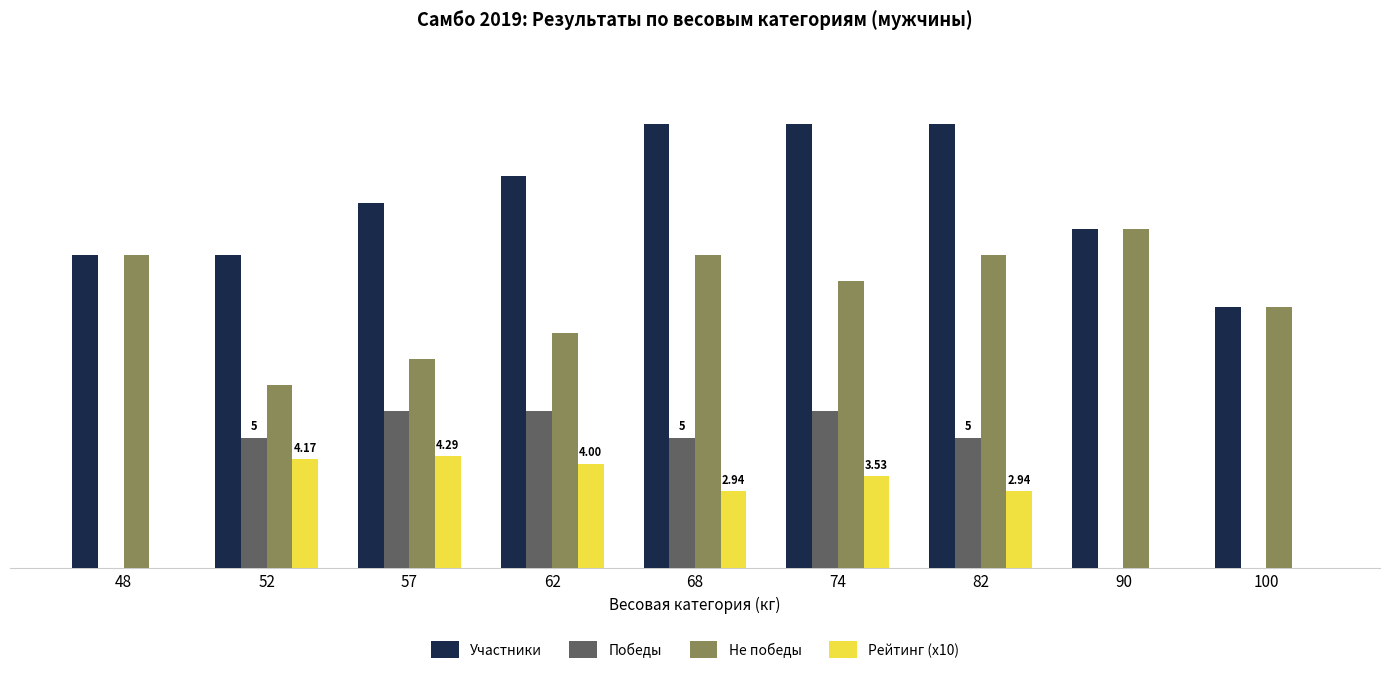

Which series changed the most between 52 and 62?

Участники